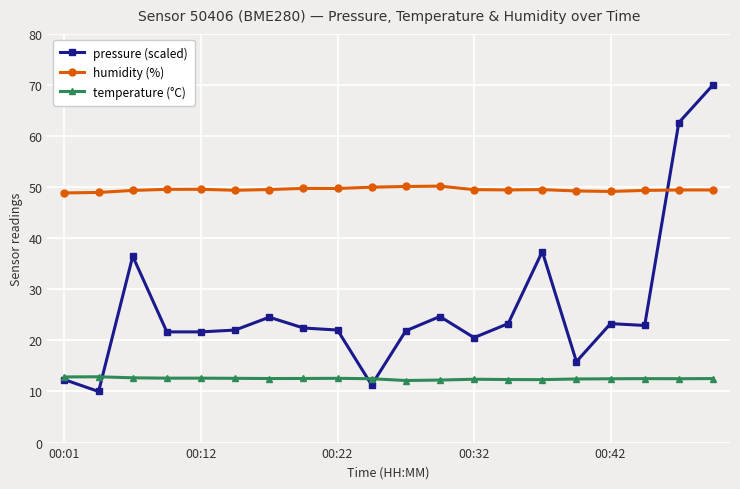

List the series in order of their peak value, highest first.

pressure (scaled), humidity (%), temperature (°C)